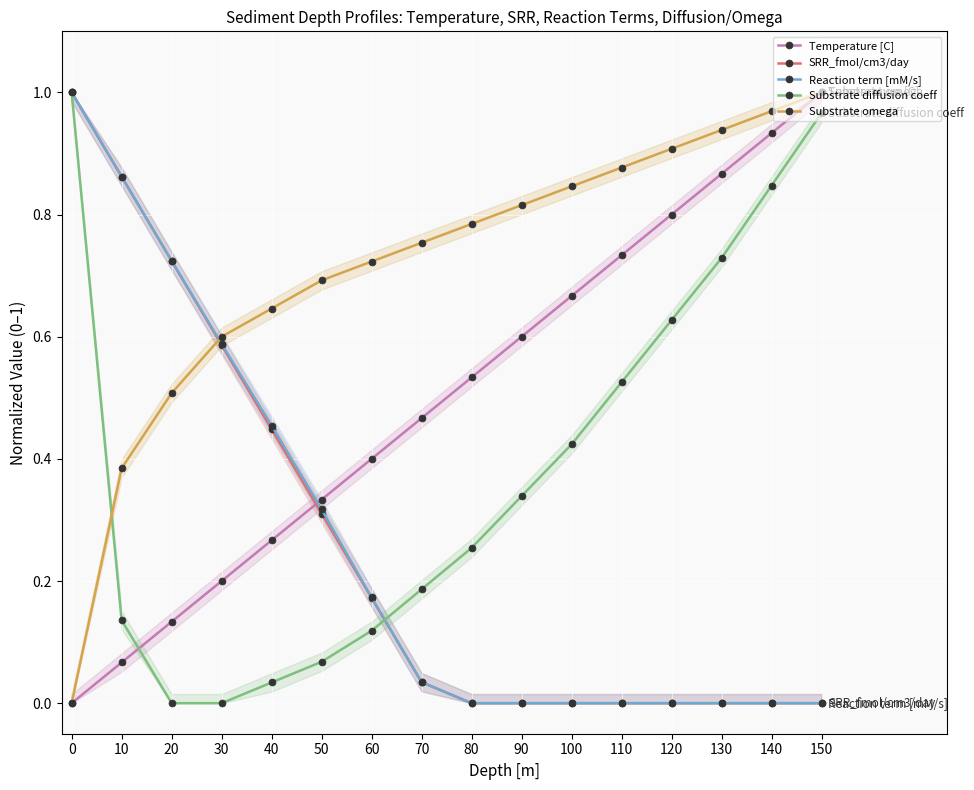

Count the number of data series in this chart.

5